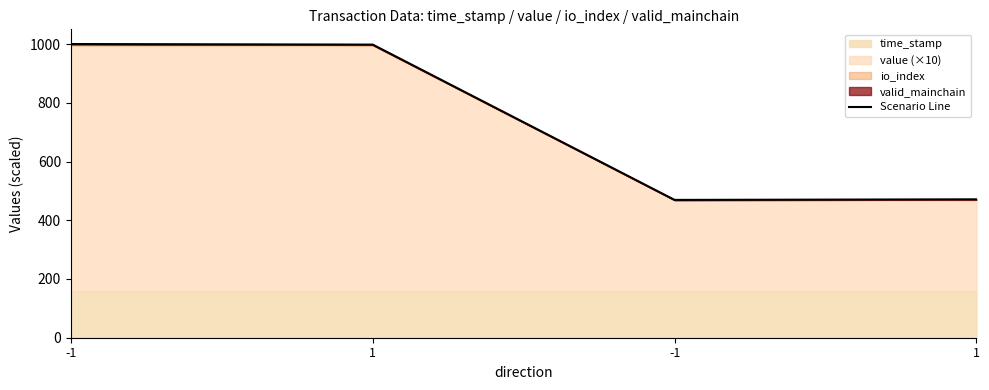

How many data points are less than 998?

2